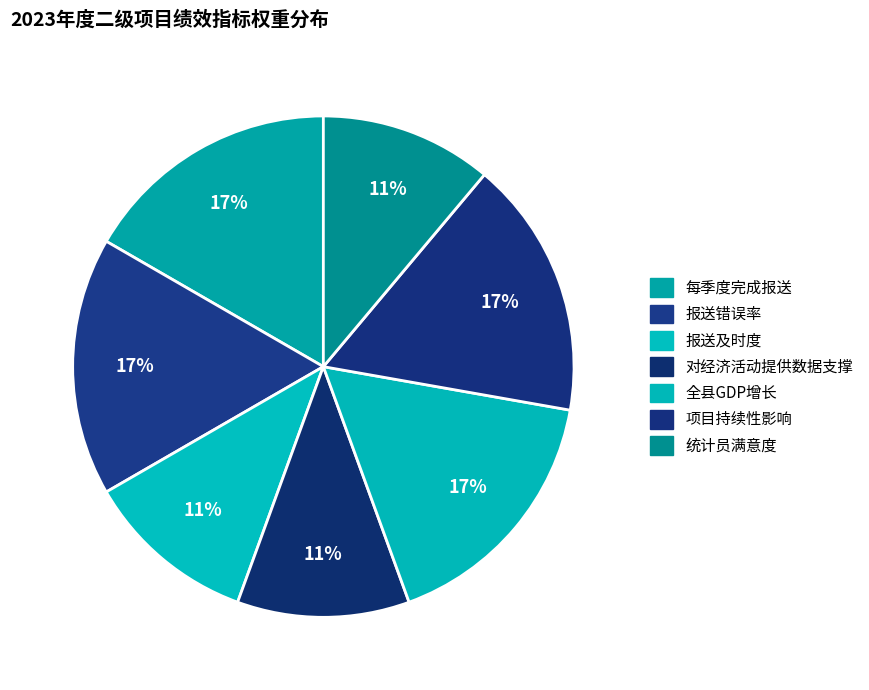

How many segments does this pie chart have?

7